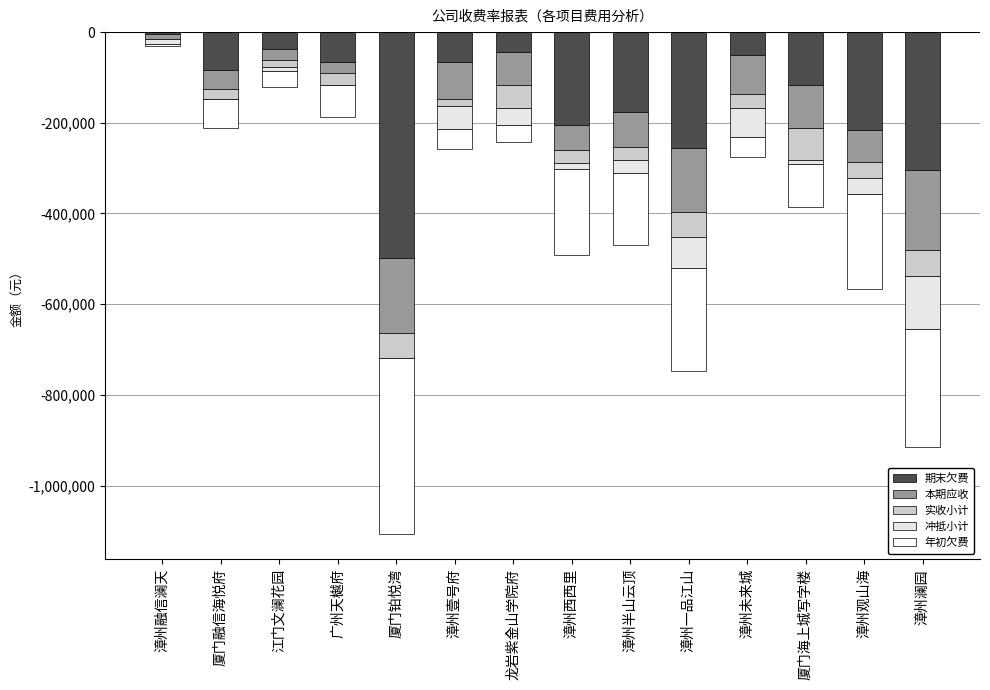

What is the difference between the 年初欠费 values at 漳州澜园 and 龙岩紫金山学院府?

223754.5